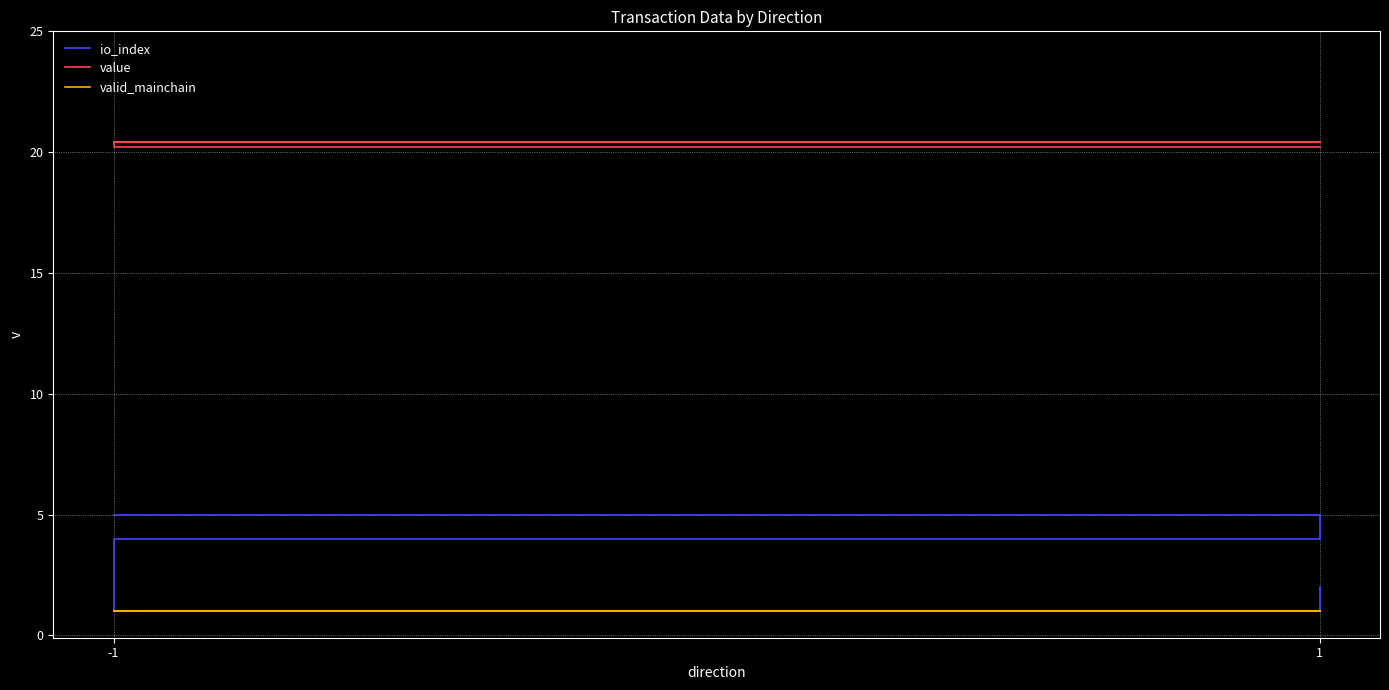

Does the chart display data point markers on the line(s)?

No